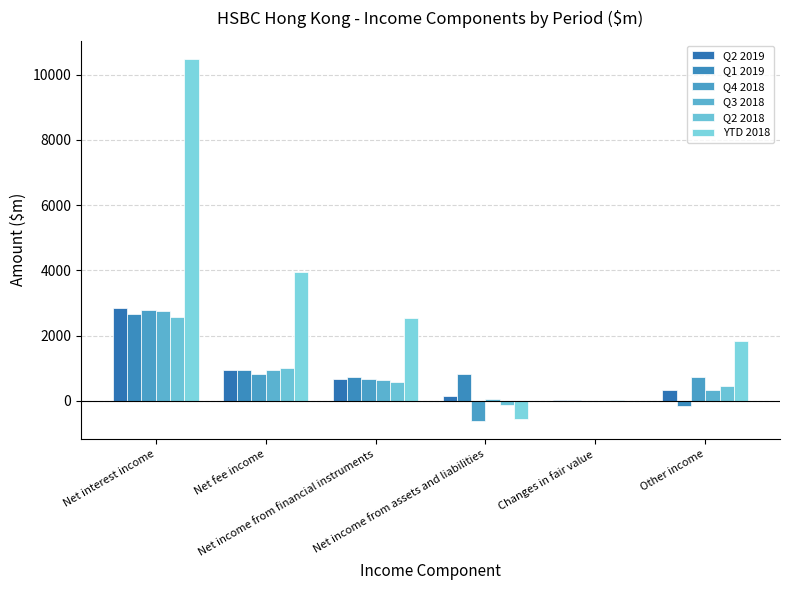

How many data points does each series have?

6